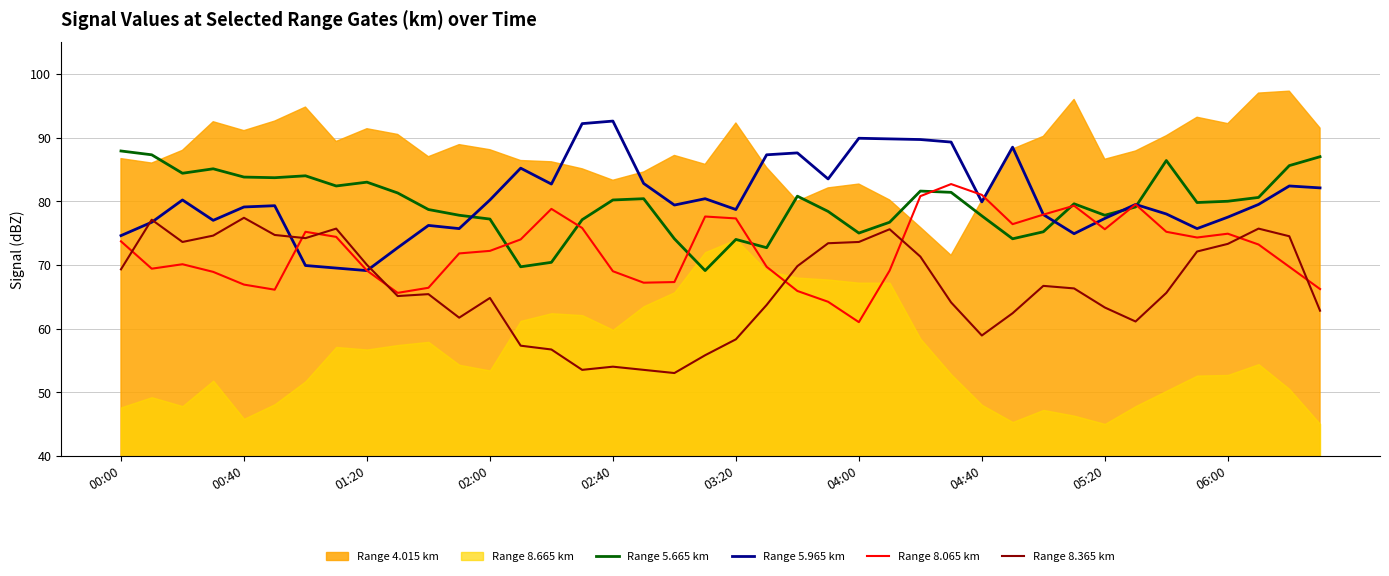

Between 2005/09/06 00:30 and 2005/09/06 02:20, which is larger?

2005/09/06 00:30